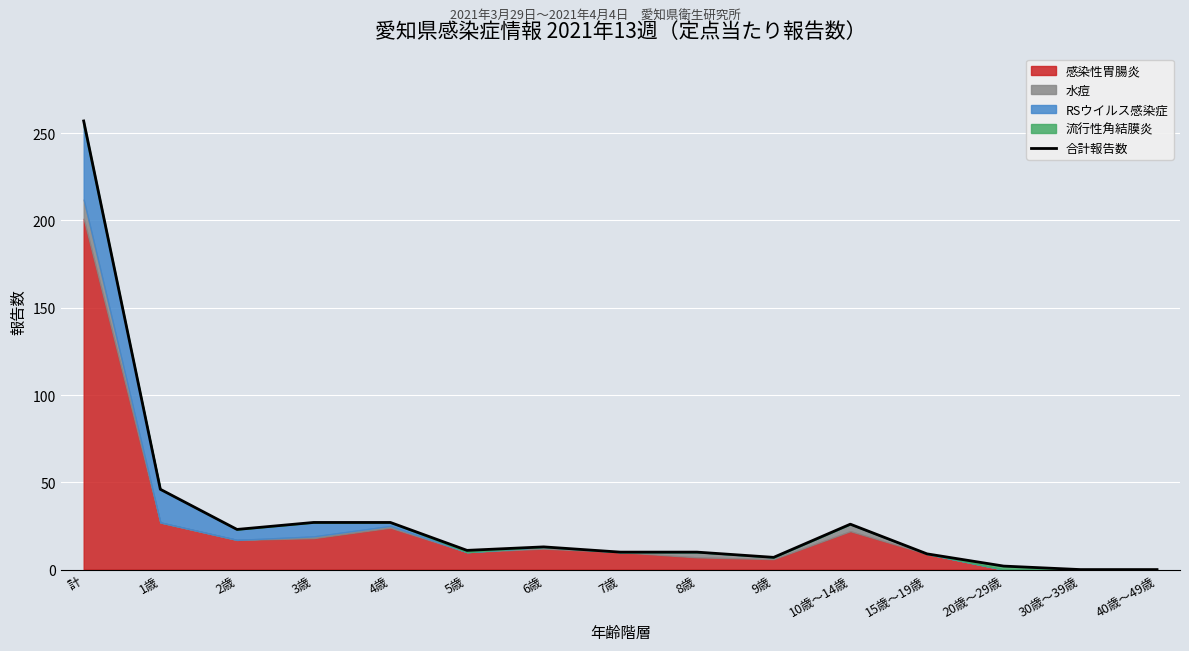

Approximately how many times larger is the value at 8歳 compared to 7歳?

1.0